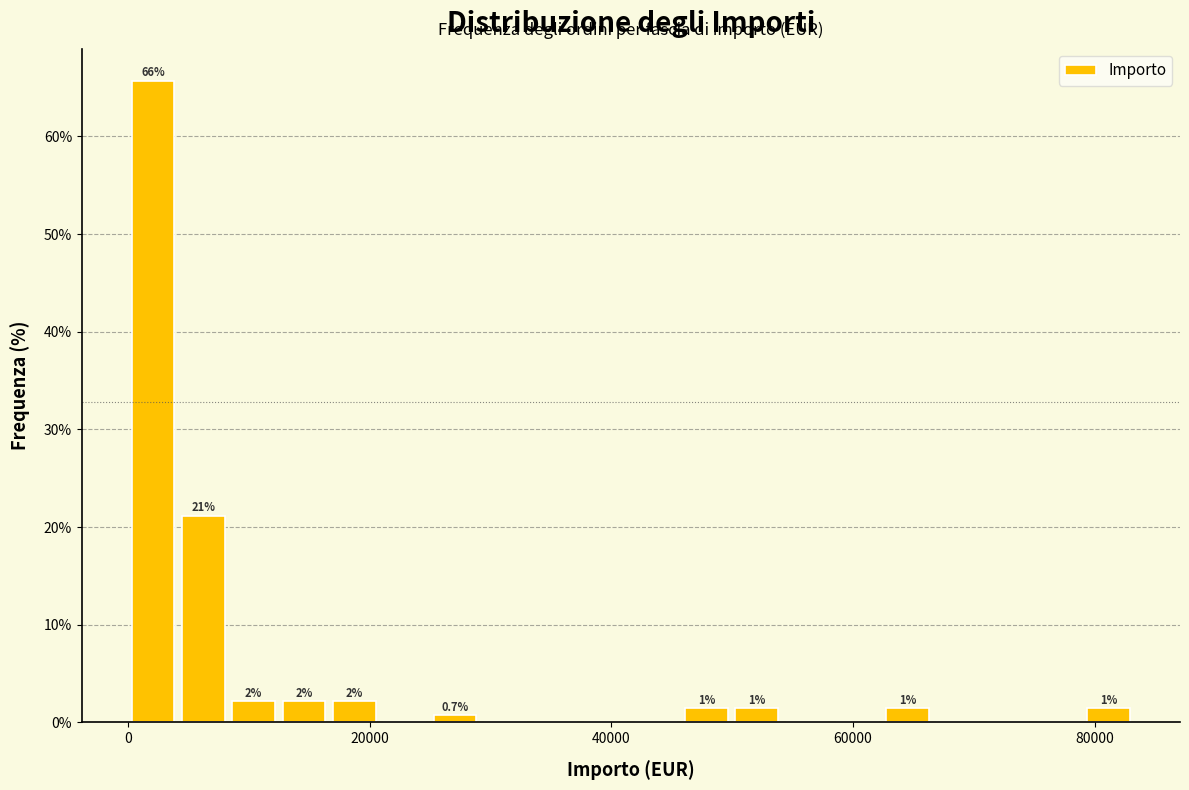

Read against the x-axis, roughly where is the centre of the tallest bar?

2000